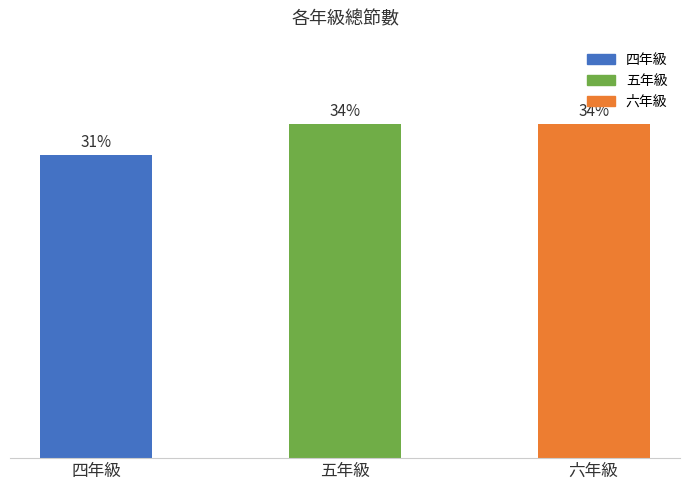

What is the change in value from 四年級 to 六年級?

+3